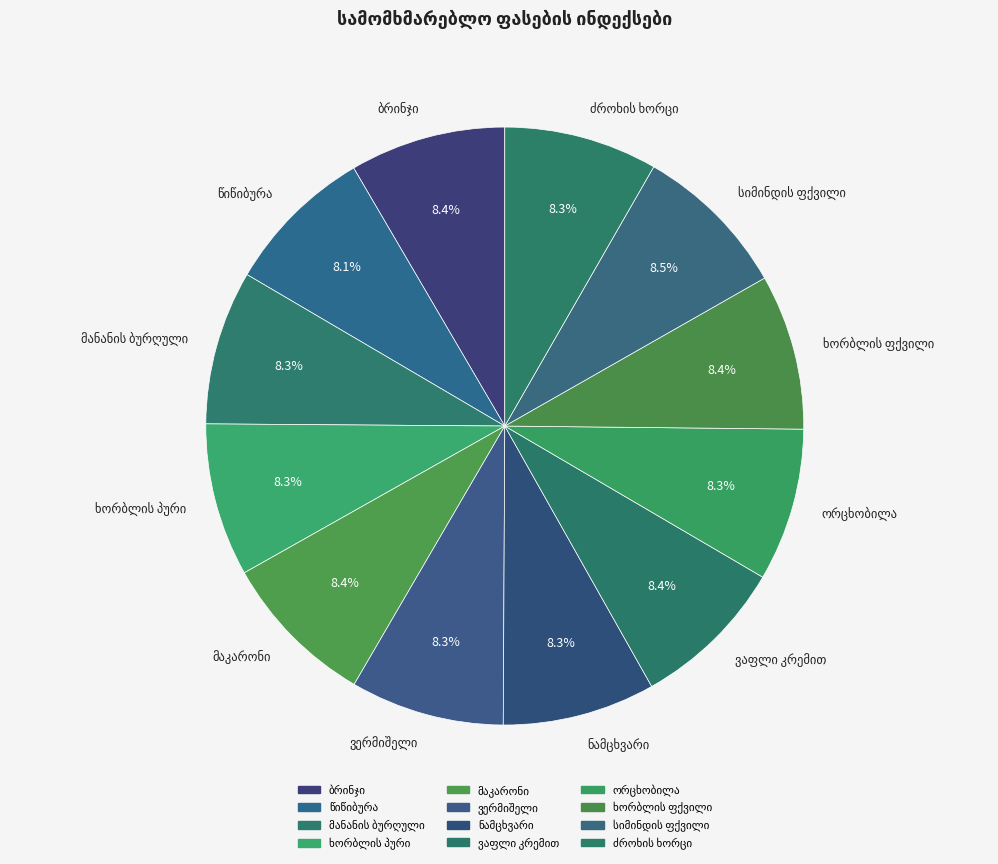

Is there any slice that represents more than half of the pie?

No